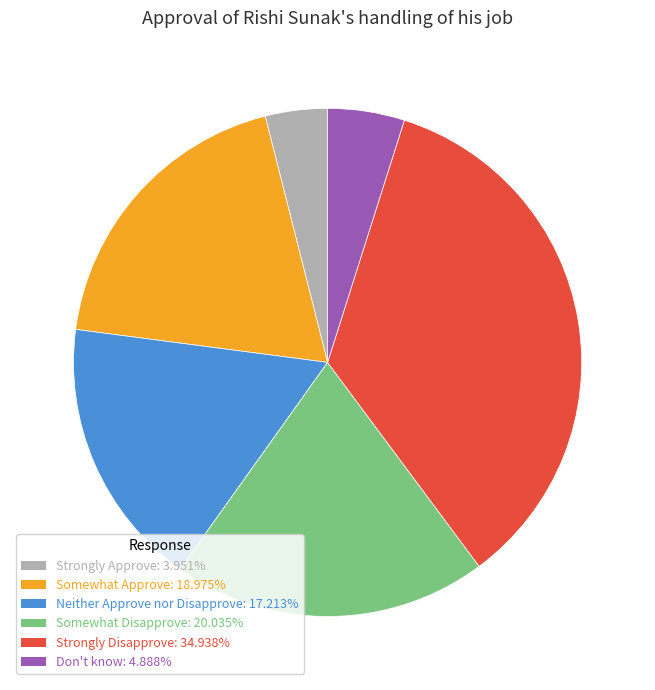

Is Neither Approve nor Disapprove the majority of the pie?

No